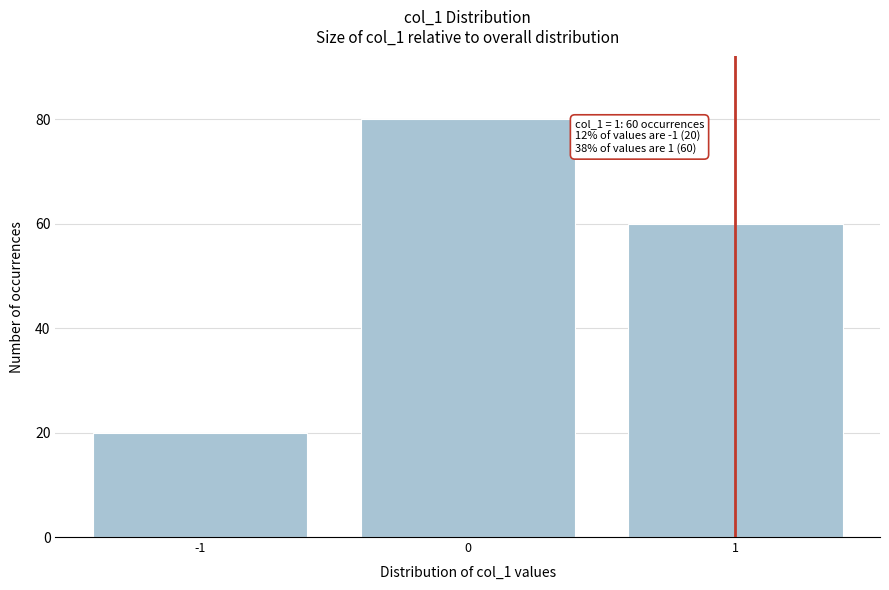

Over which range of the x-axis is the bar tallest?

-0.5 to 0.5